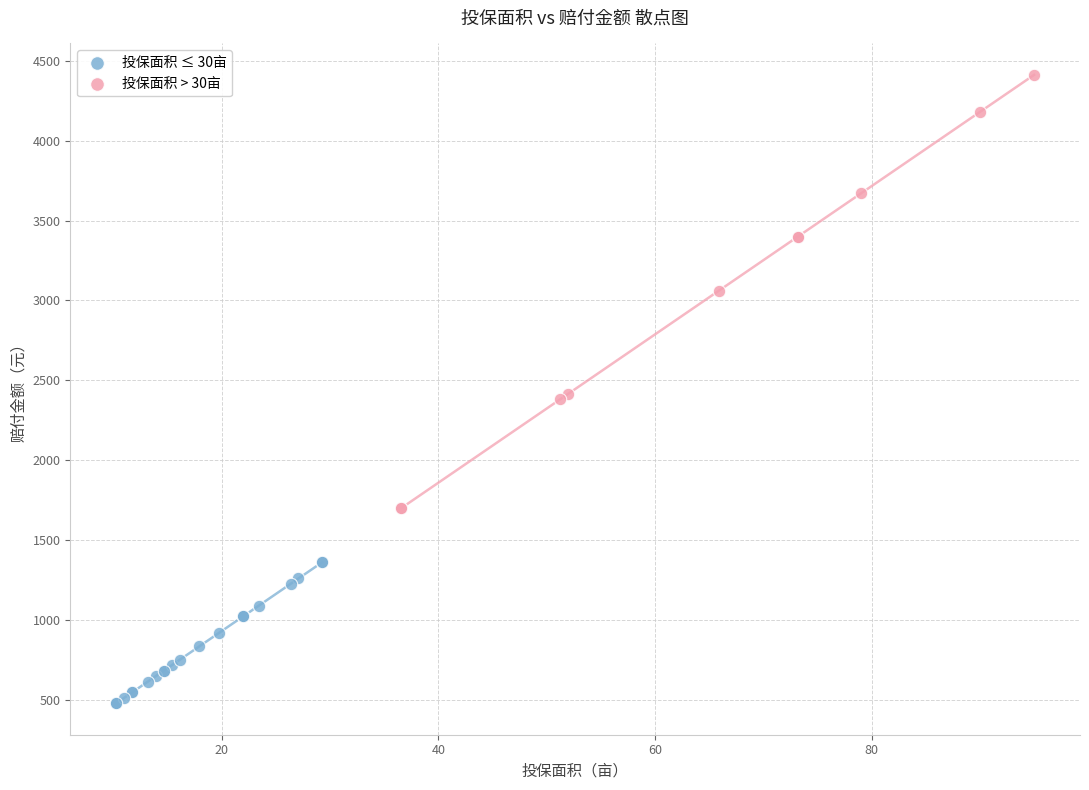

What are all the series names shown in the legend?

投保面积 ≤ 30亩, 投保面积 > 30亩